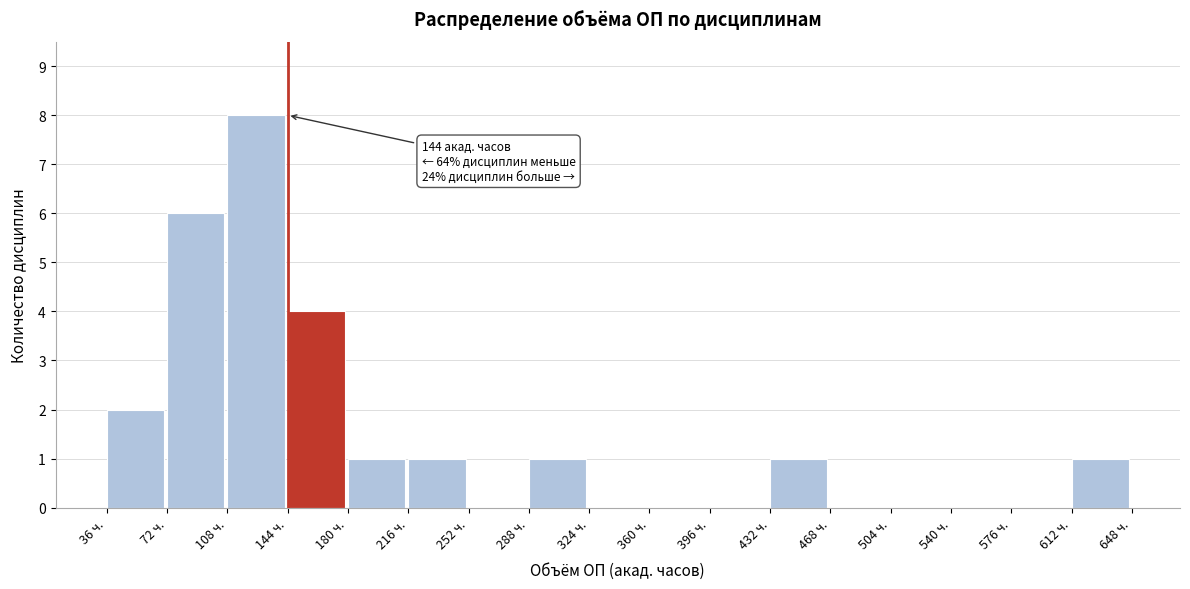

Which range on the x-axis has the tallest bar?

108 to 144